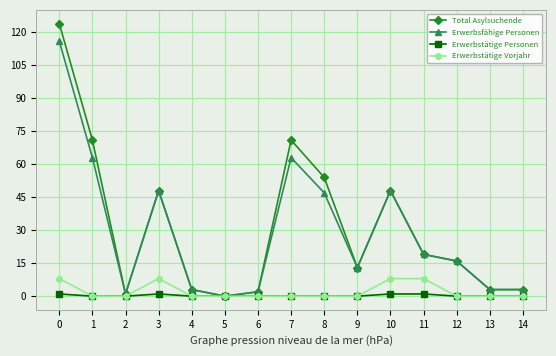

How many data points does each series have?

15